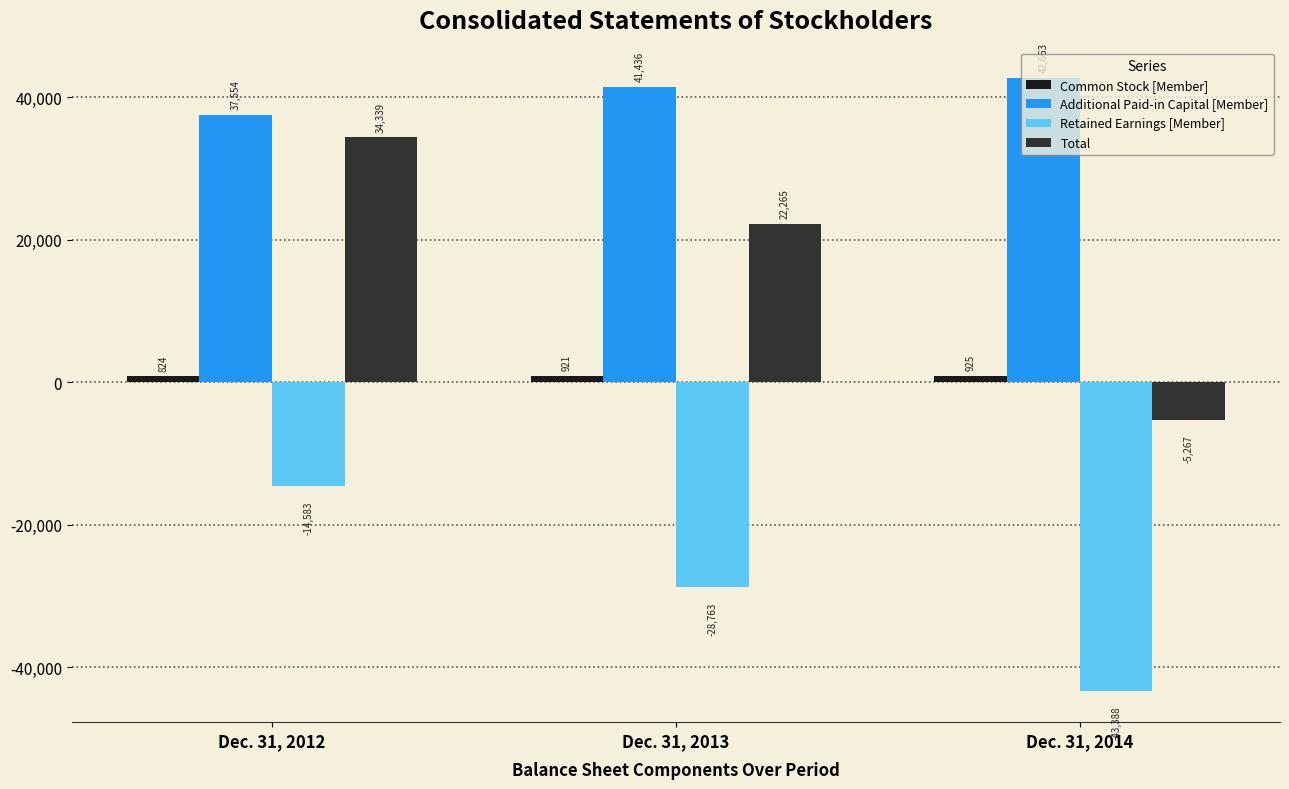

What is the minimum value shown in the chart?

-43388